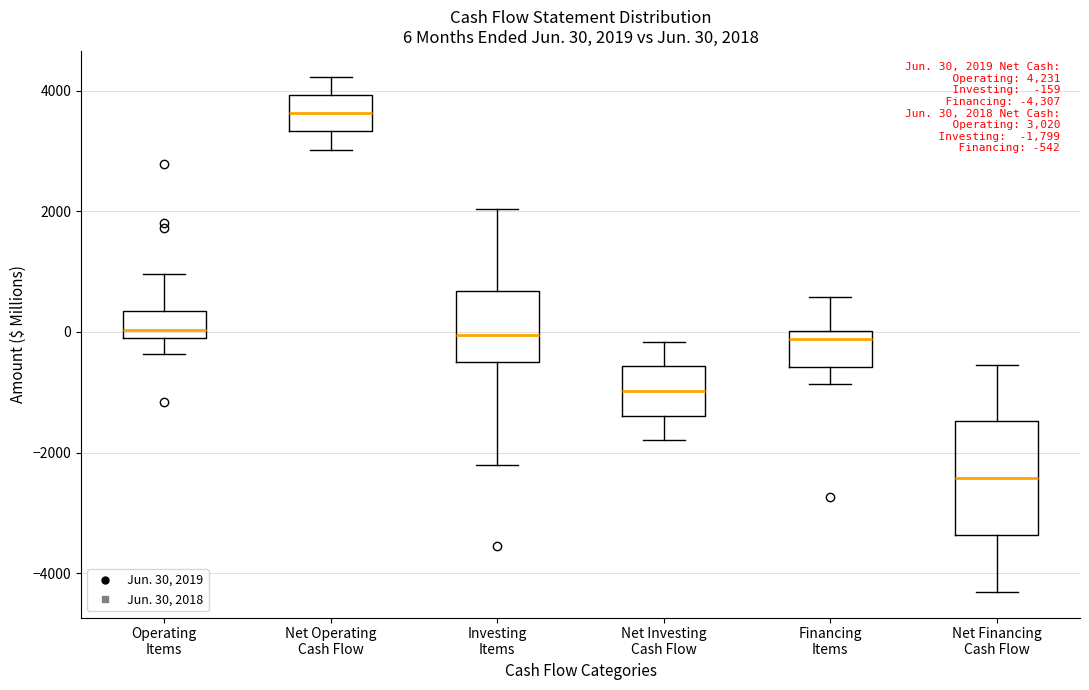

Comparing the boxes themselves (not the whiskers), which one is the tallest?

Net Financing Cash Flow